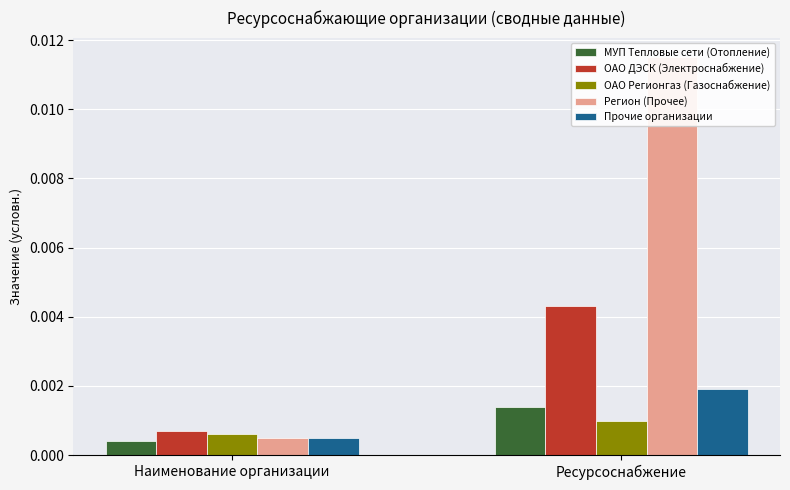

The МУП Тепловые сети (Отопление) series shows 0.0 at Ресурсоснабжение. True or false?

False